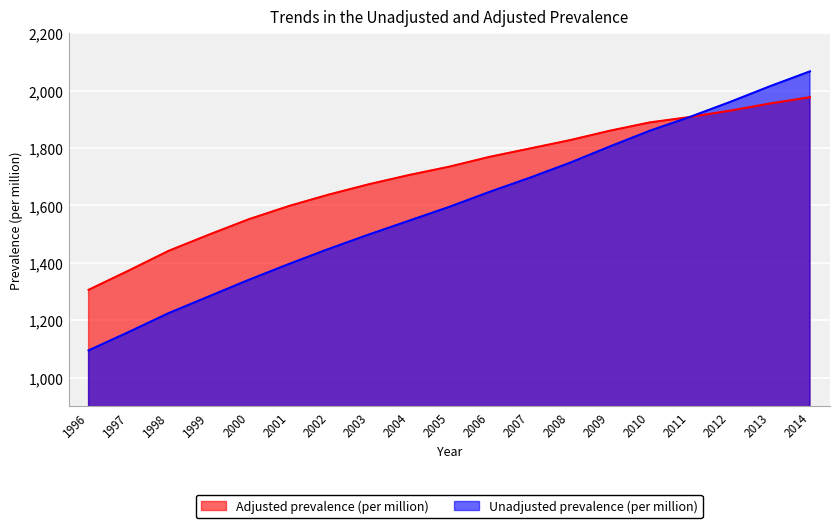

What is the sum of the Adjusted prevalence (per million) values at 2008 and 2010?

3716